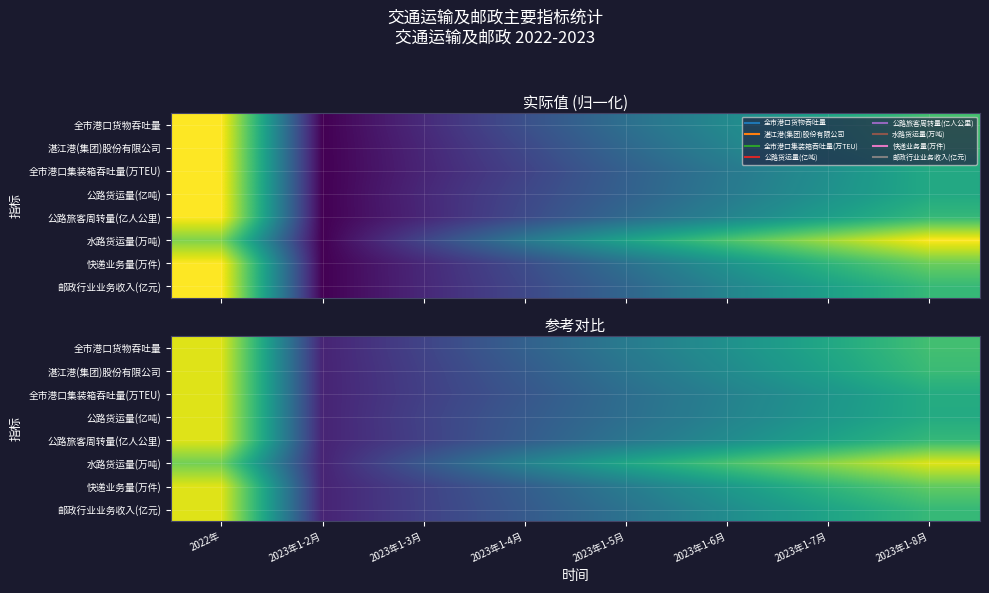

How many distinct data groups are displayed?

8